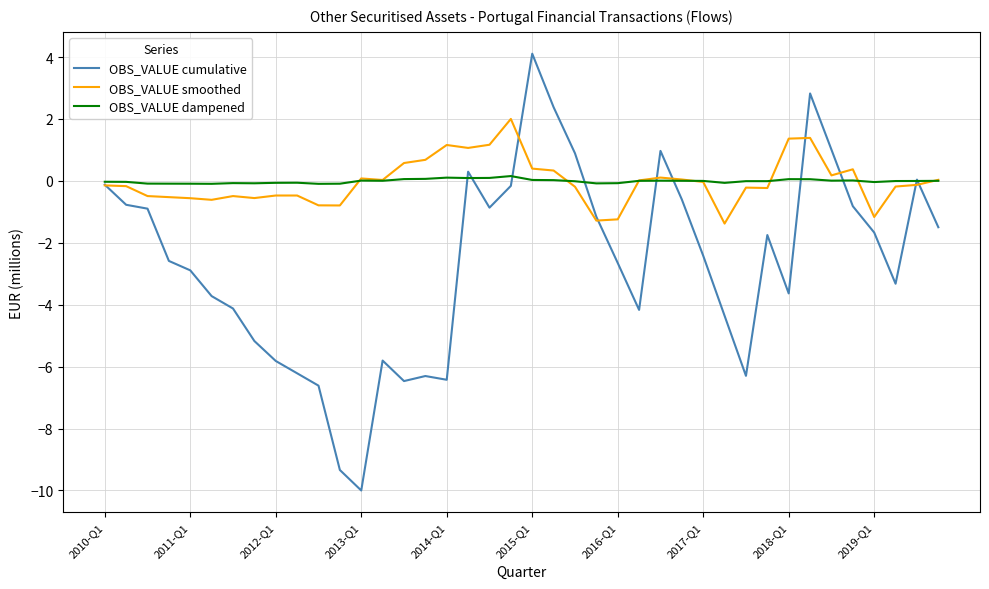

Which series has the largest range (max minus min)?

OBS_VALUE cumulative